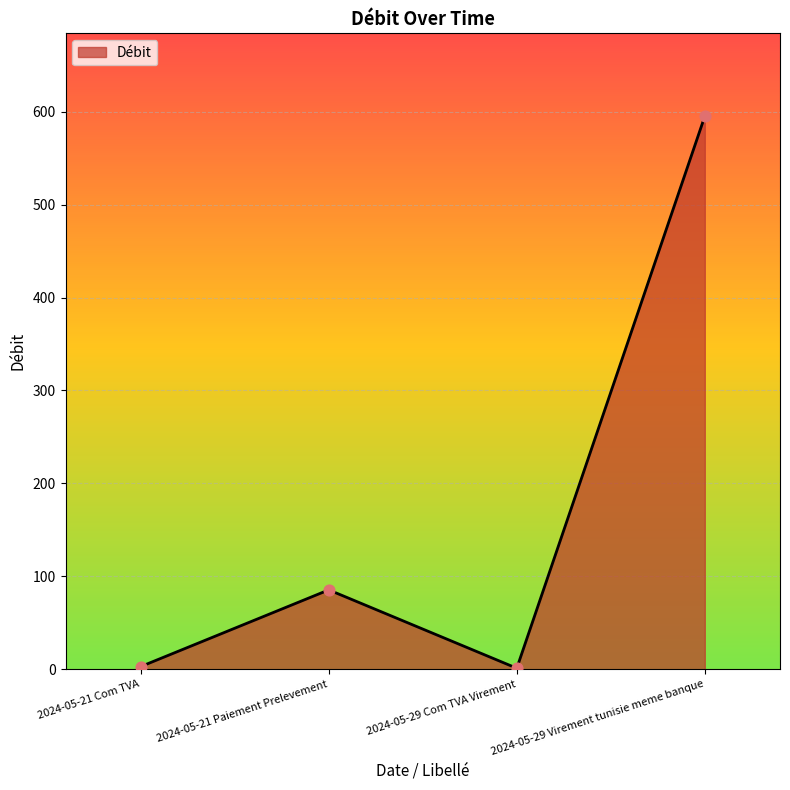

Between 2024-05-29 Virement tunisie meme banque and 2024-05-29 Com TVA Virement, which is larger?

2024-05-29 Virement tunisie meme banque